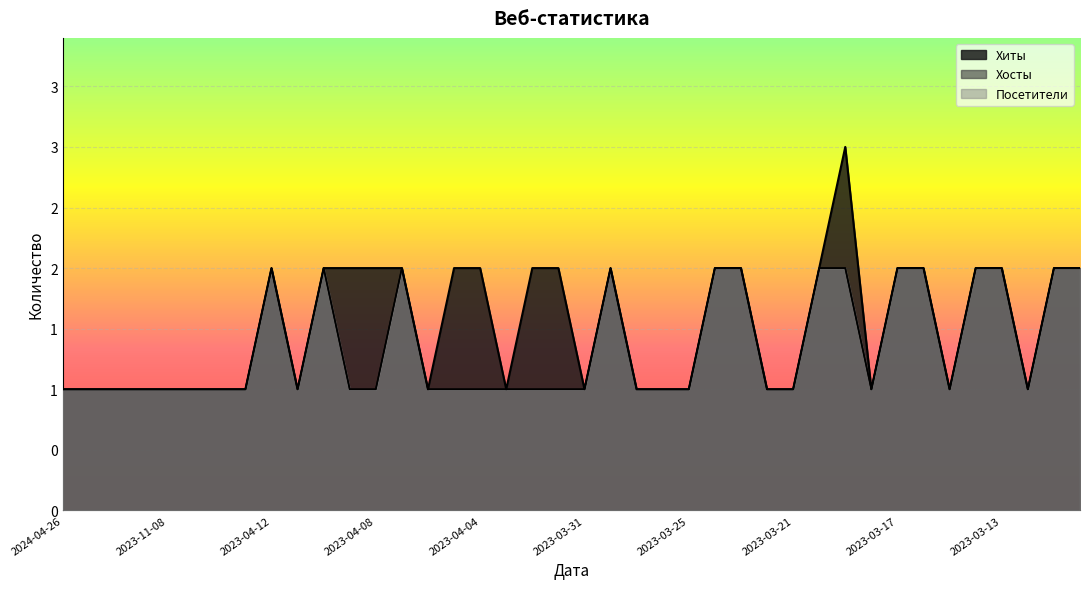

Between 2023-03-19 and 2024-02-09, which is larger?

2023-03-19